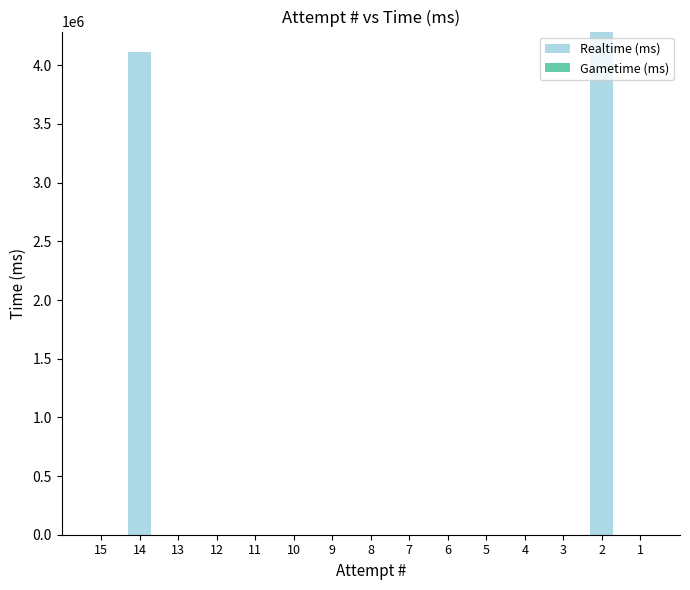

The value at 12 is 1728134. True or false?

False